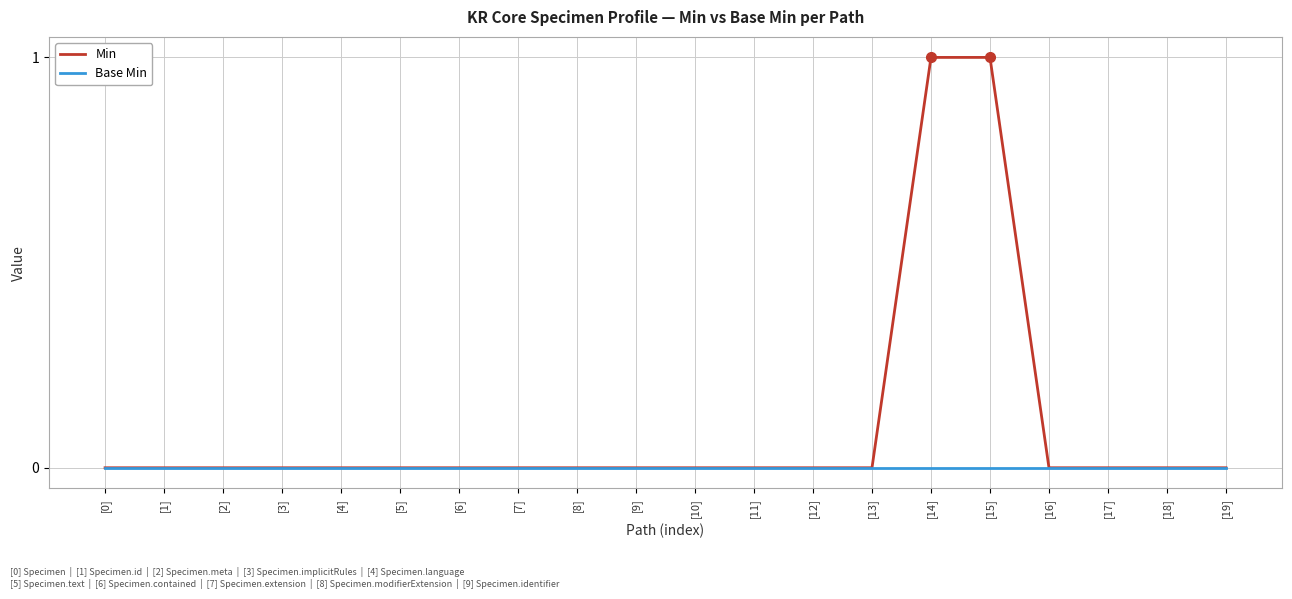

Between [15] and [18], which series saw the biggest shift?

Min